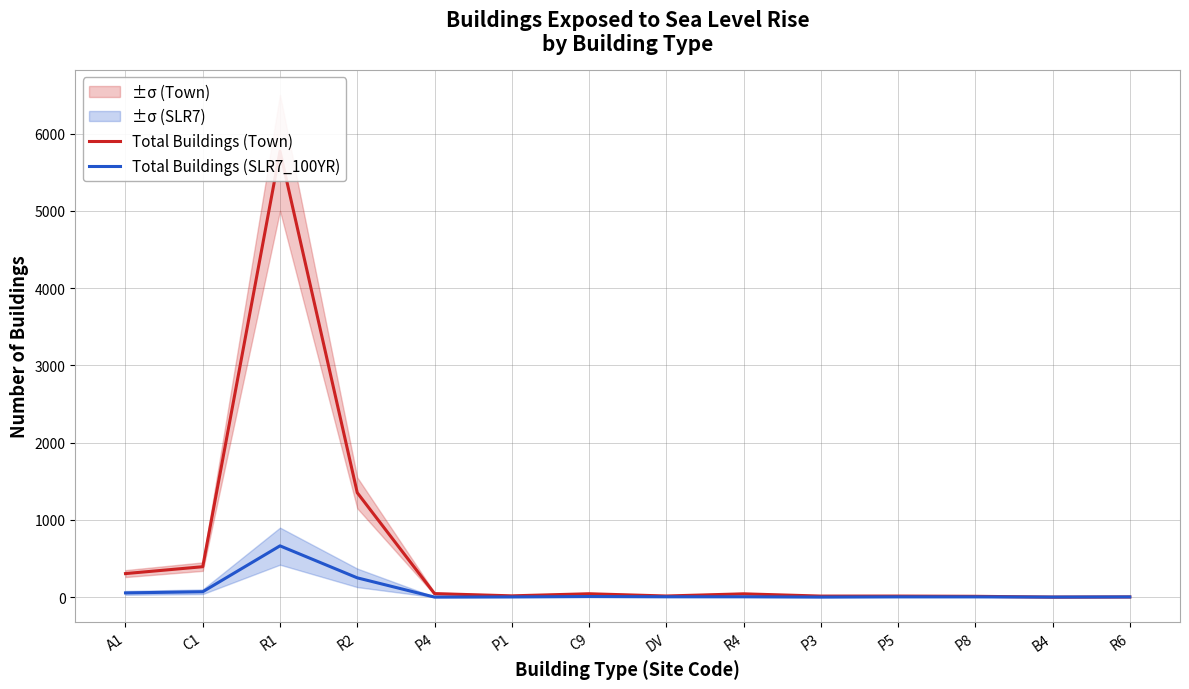

What position from the left is P8?

12